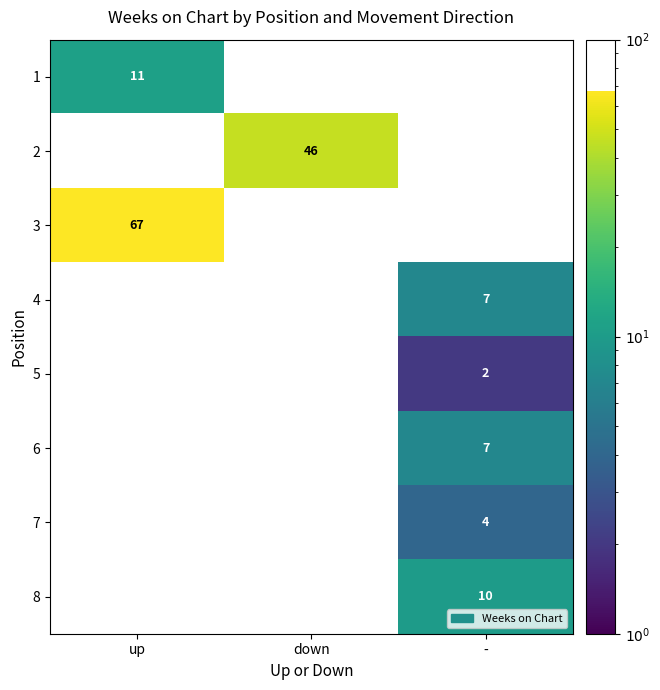

What is the total value across all series at up?

78